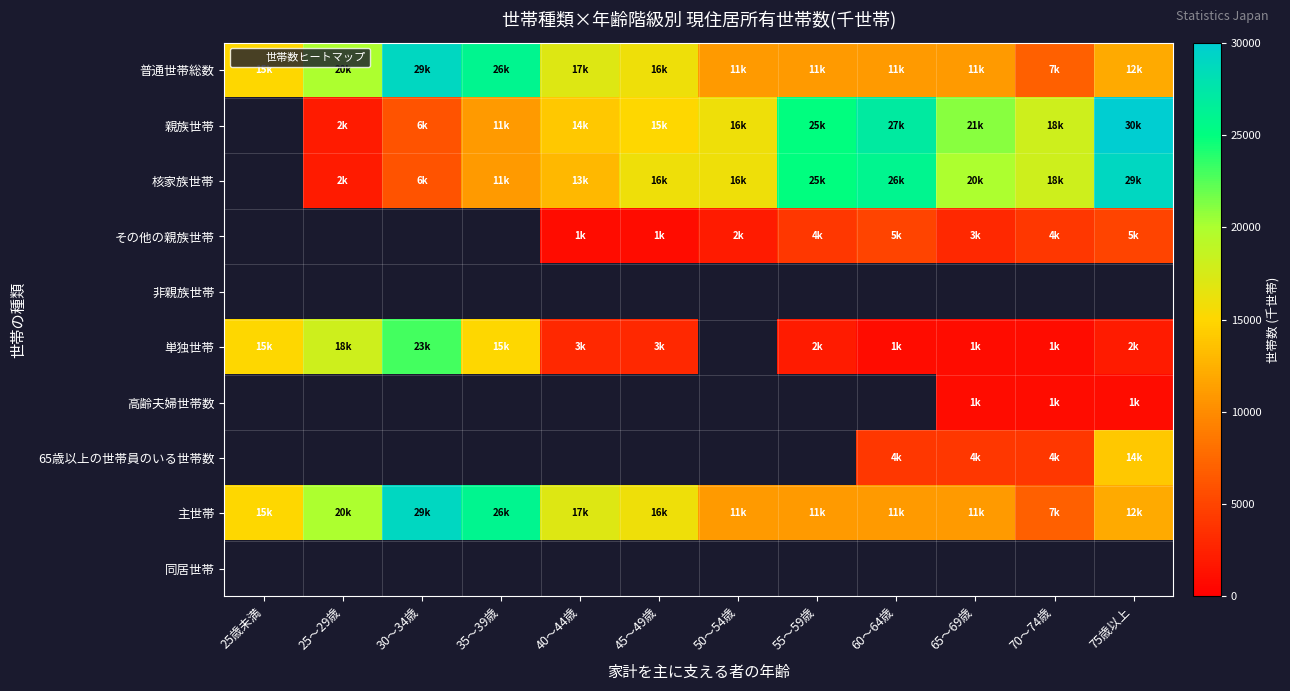

Between 65～69歳 and 50～54歳, which is larger?

65～69歳